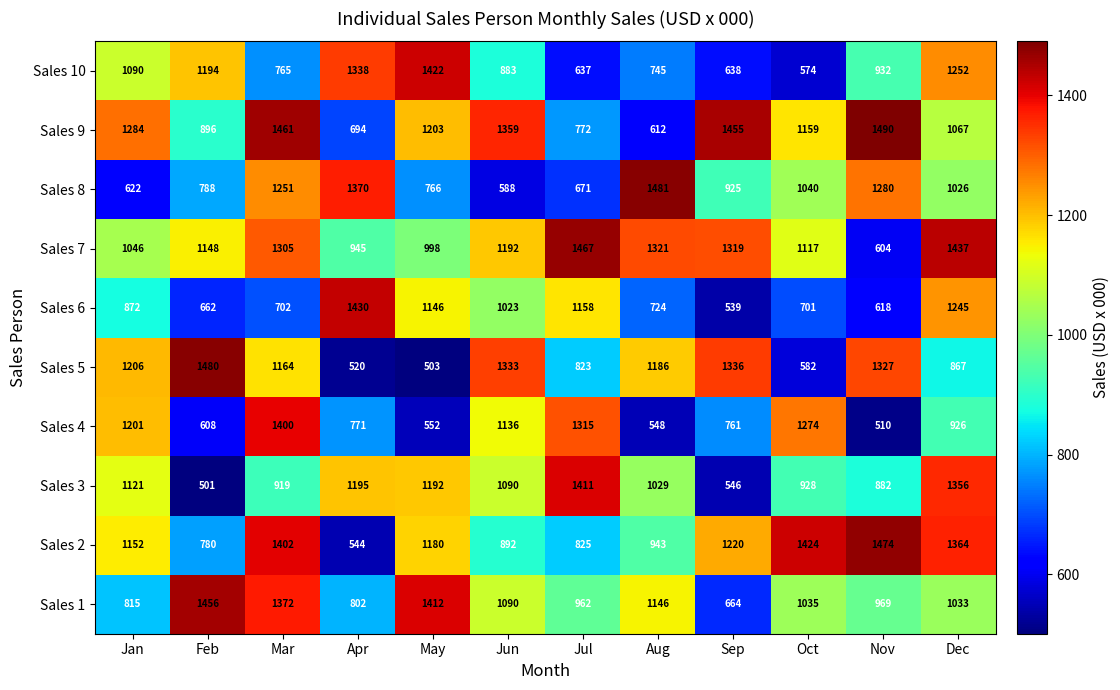

What is the difference between the maximum and second lowest values in the Sales 7 series?

522